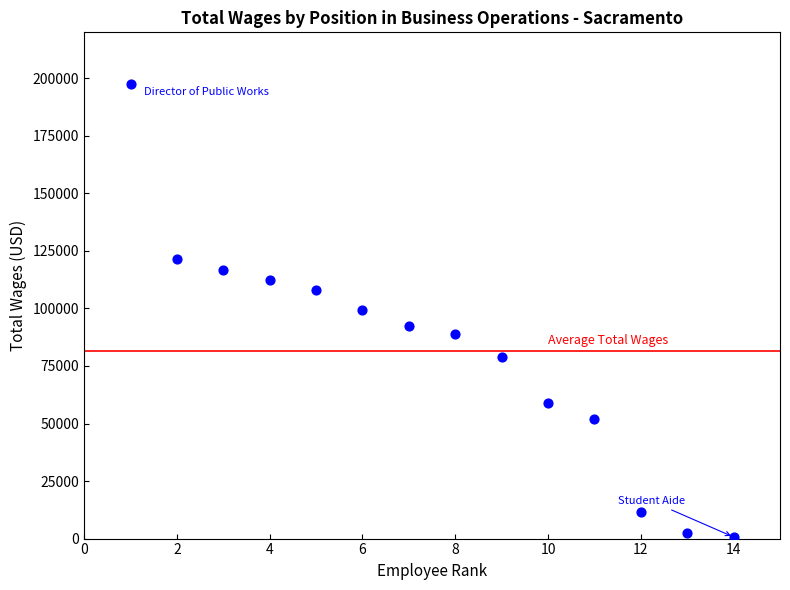

What is the range of X values (max minus min)?

13